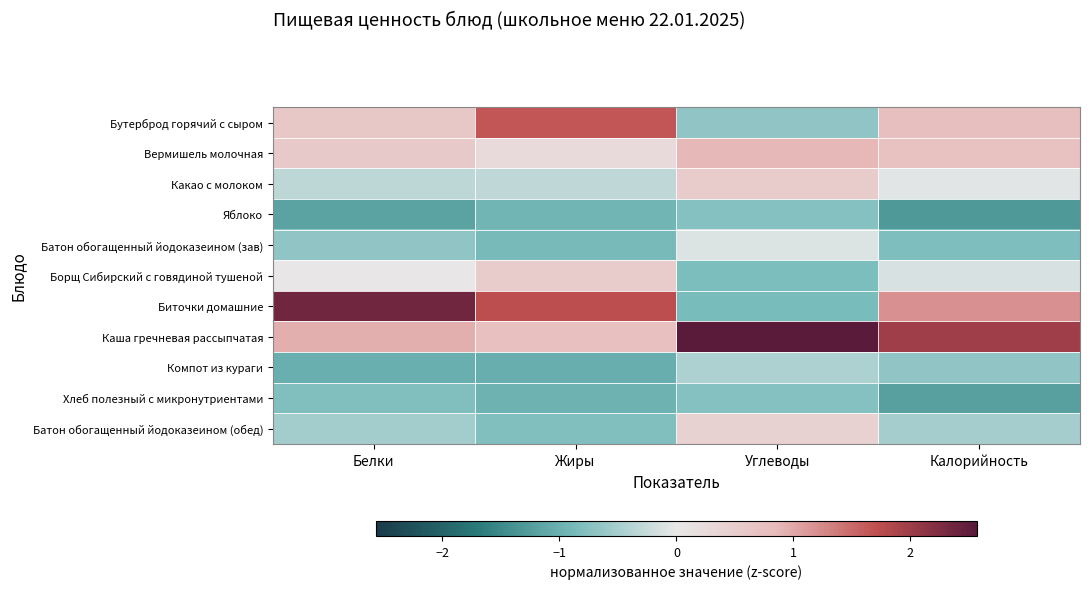

Rank the series by their maximum value, from highest to lowest.

Каша гречневая рассыпчатая, Биточки домашние, Бутерброд горячий с сыром, Вермишель молочная, Какао с молоком, Борщ Сибирский с говядиной тушеной, Батон обогащенный йодоказеином (обед), Батон обогащенный йодоказеином (зав), Компот из кураги, Яблоко, Хлеб полезный с микронутриентами